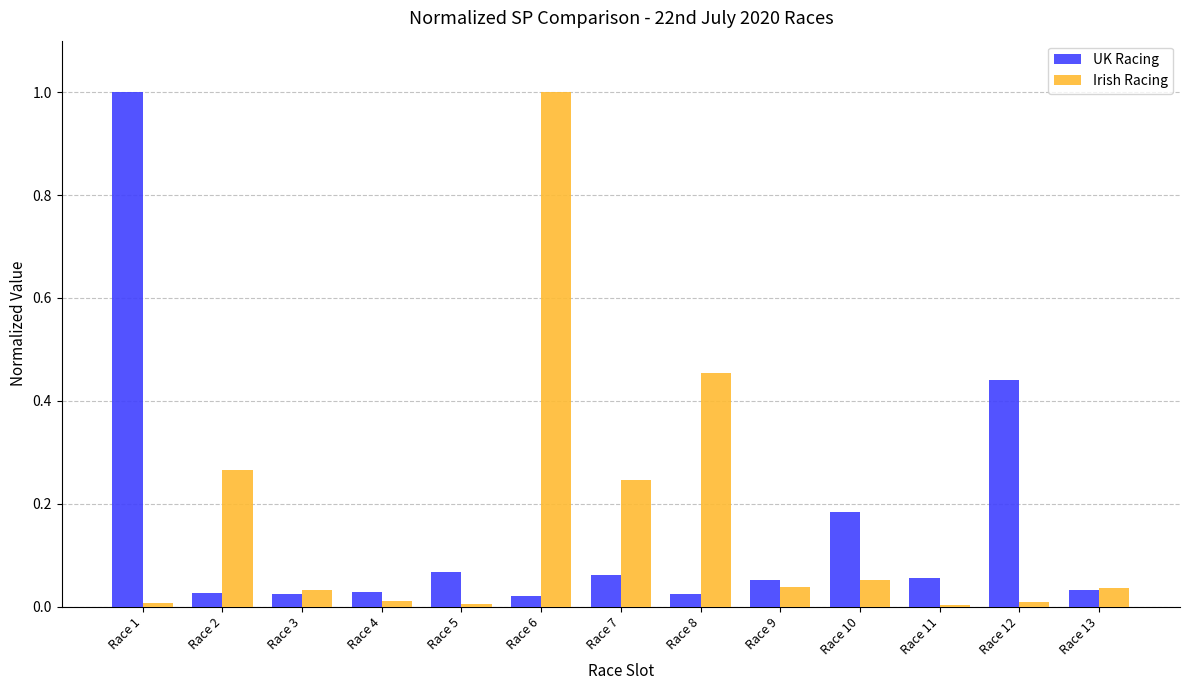

Is it true that Irish Racing equals 0.0 at Race 4?

True